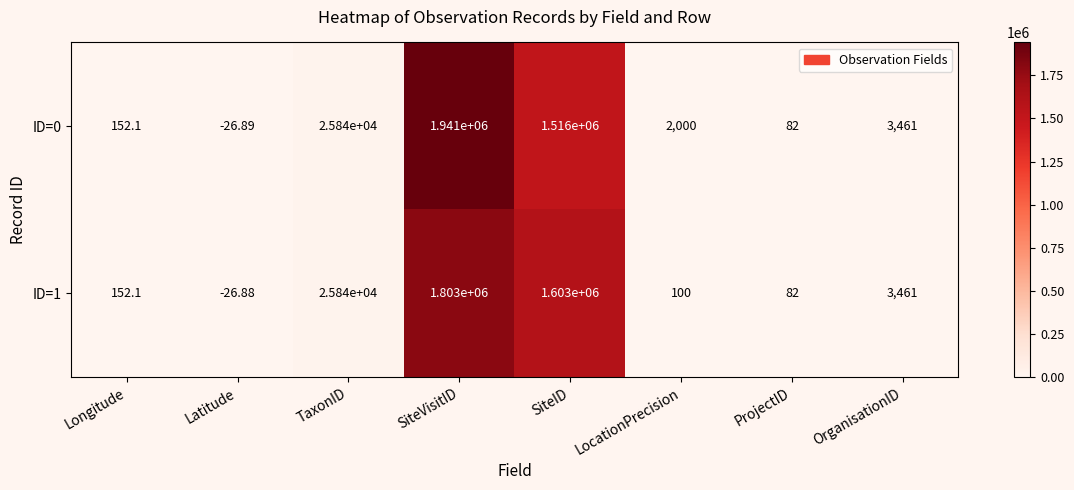

Which category has the lowest value in the ID=0 series?

Latitude